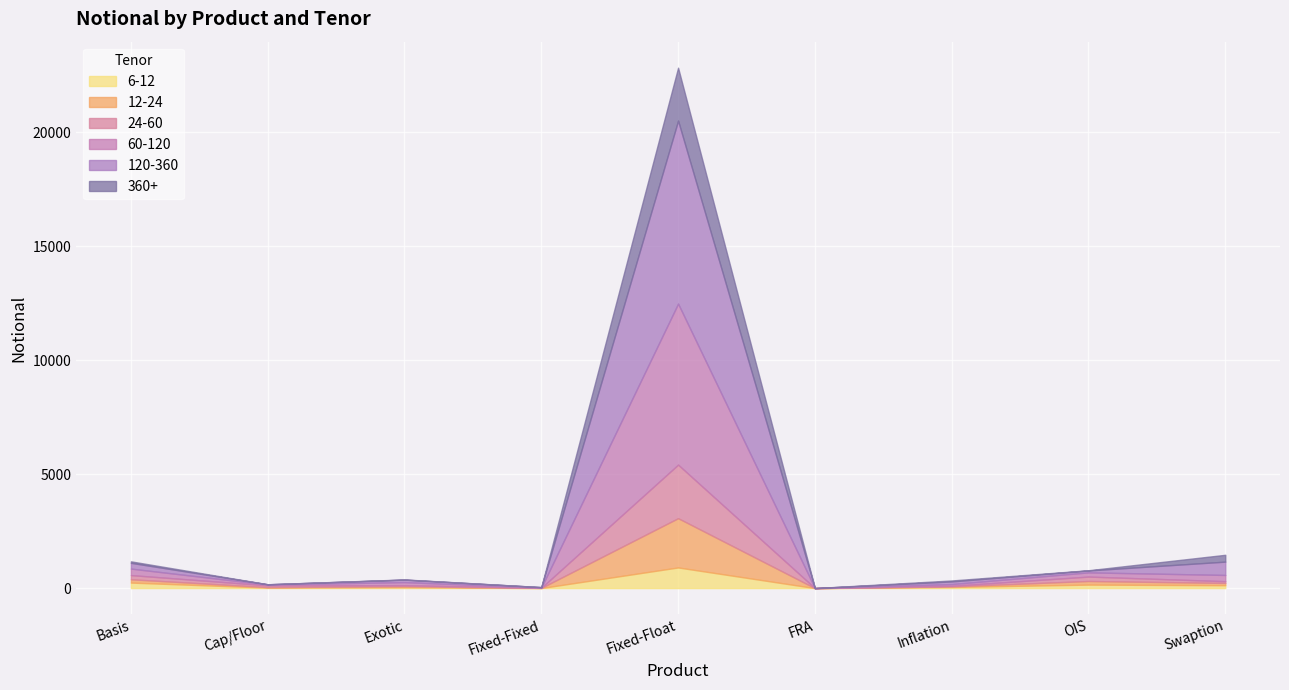

Does the chart display data point markers on the line(s)?

No